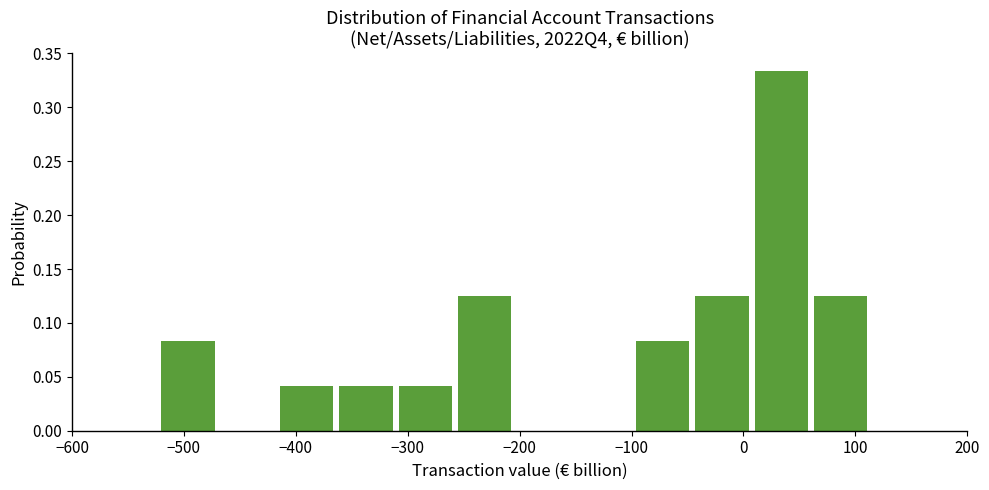

Reading left to right, list every bar in this chart as the range it spans on the x-axis followed by its height. Neither the bar edges nor the heights are printed on the chart, so give them approximately, as read against the axes.

-520 to -470: 0.085
-470 to -410: 0
-410 to -360: 0.040
-360 to -310: 0.040
-310 to -260: 0.040
-260 to -200: 0.125
-200 to -150: 0
-150 to -100: 0
-100 to -40: 0.085
-40 to 10: 0.125
10 to 60: 0.335
60 to 120: 0.125